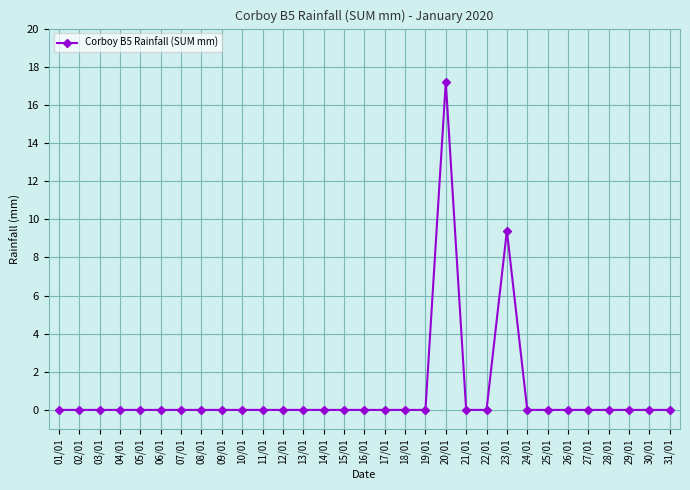

At which label is the value closest to 8?

23/01